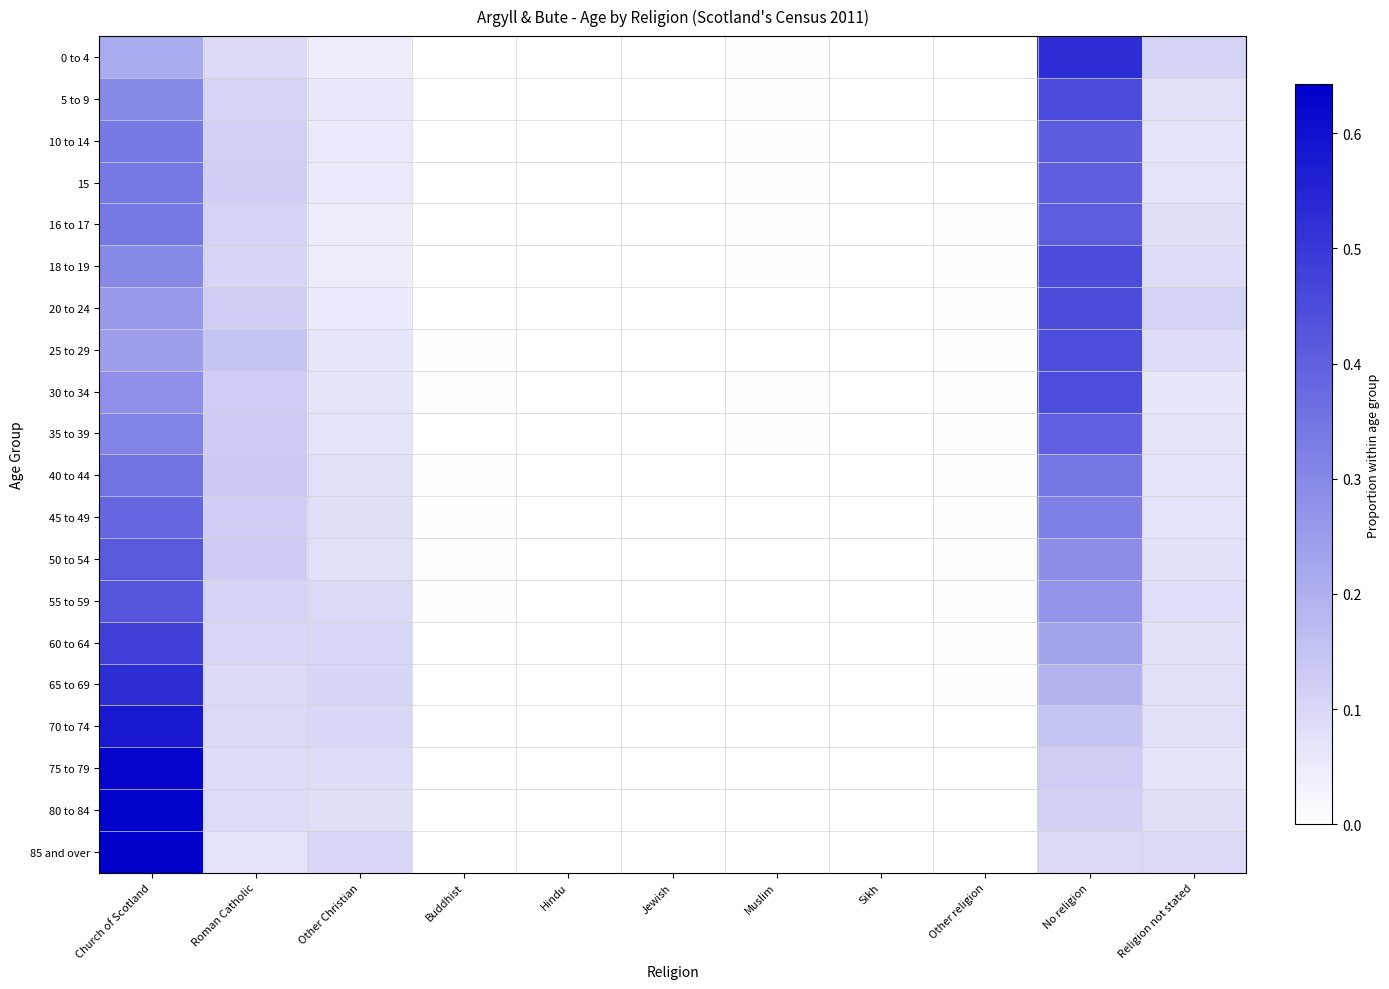

Between Sikh and Roman Catholic, which is larger?

Roman Catholic